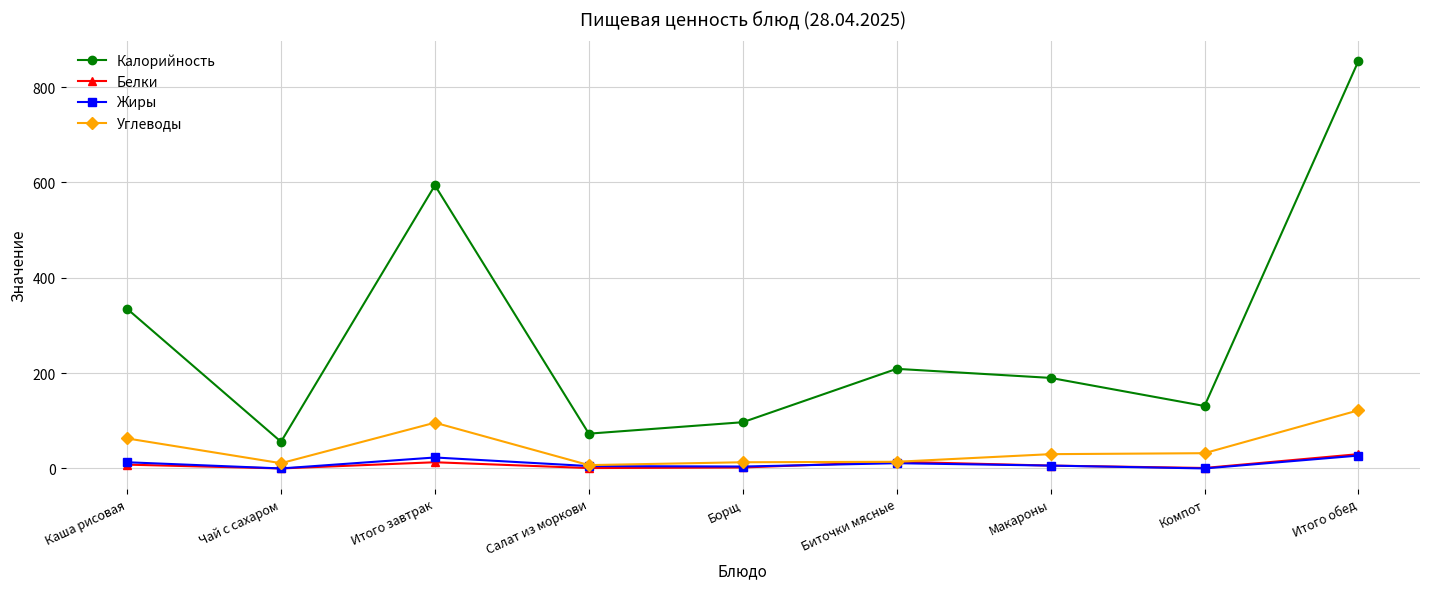

What is the difference between the Белки values at Биточки мясные and Борщ?

12.0